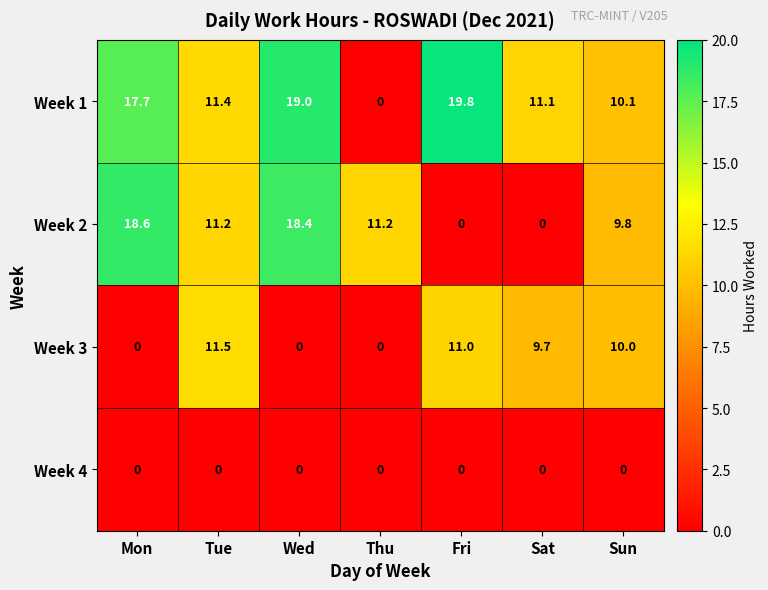

What is the difference between the maximum and minimum values in the Week 1 series?

19.8